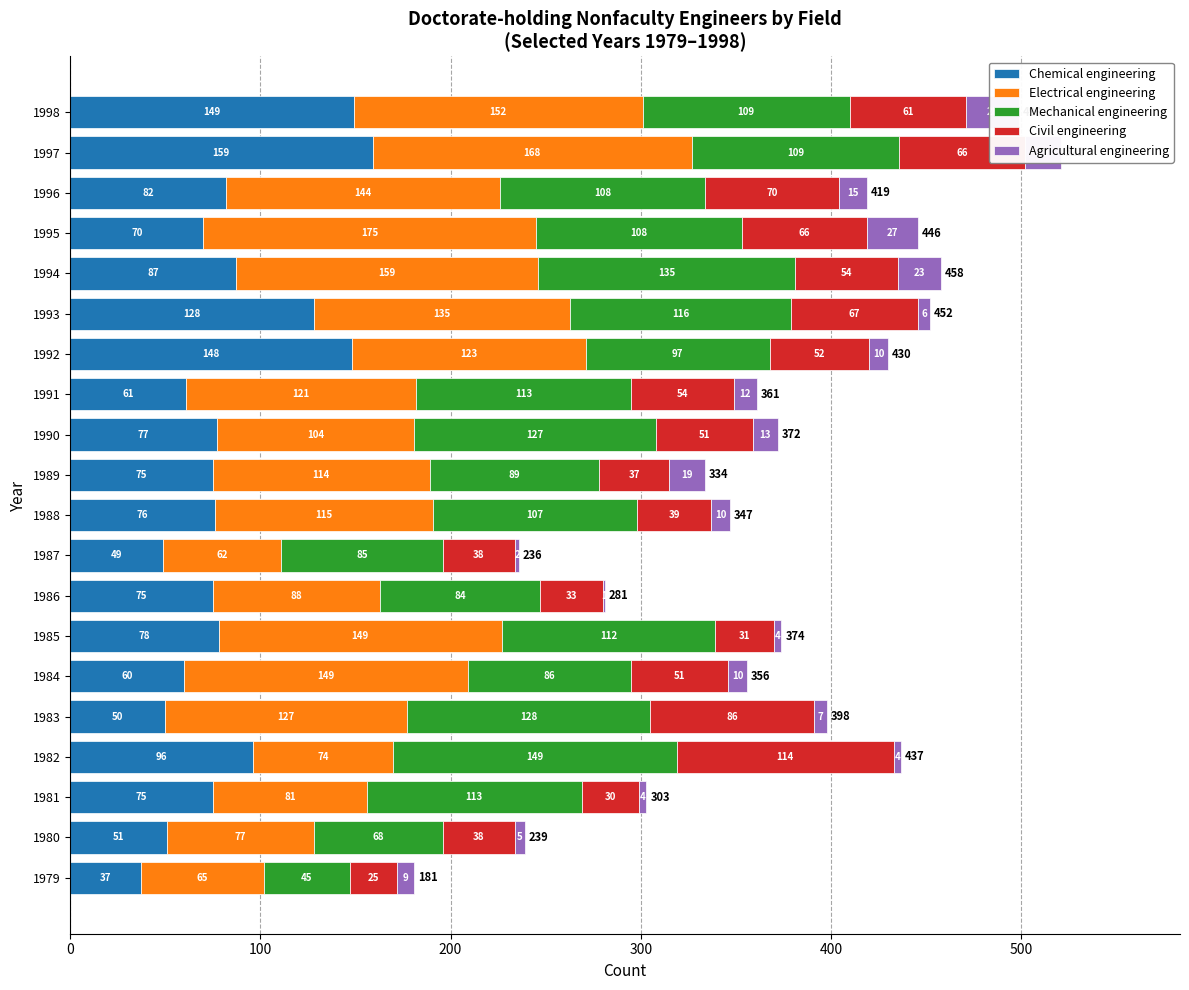

Is the value of Agricultural engineering at 1994 greater than the value of Chemical engineering at 1993?

No